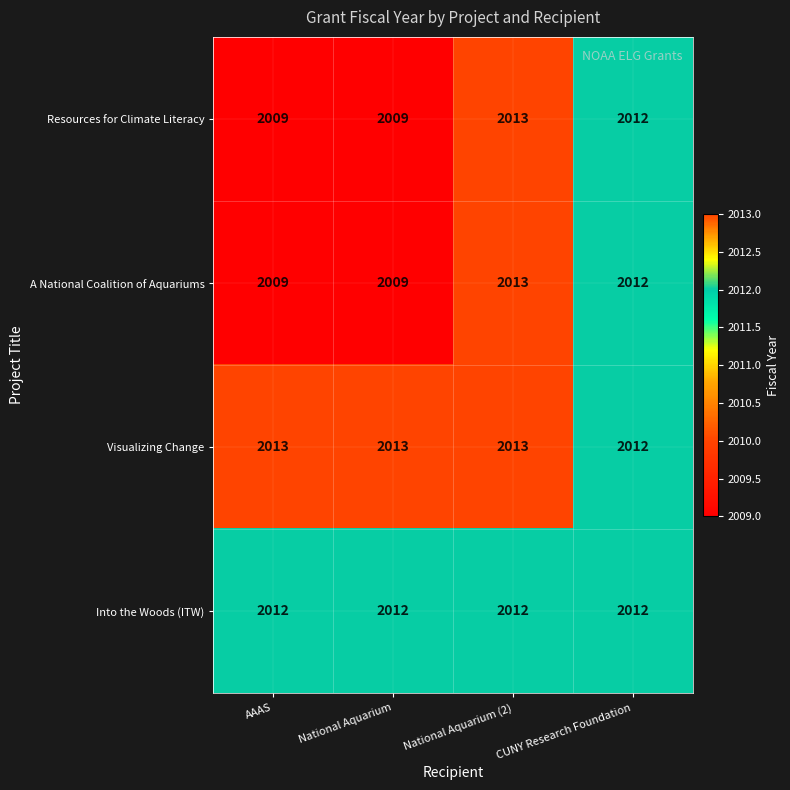

The A National Coalition of Aquariums series shows 1390 at National Aquarium. True or false?

False